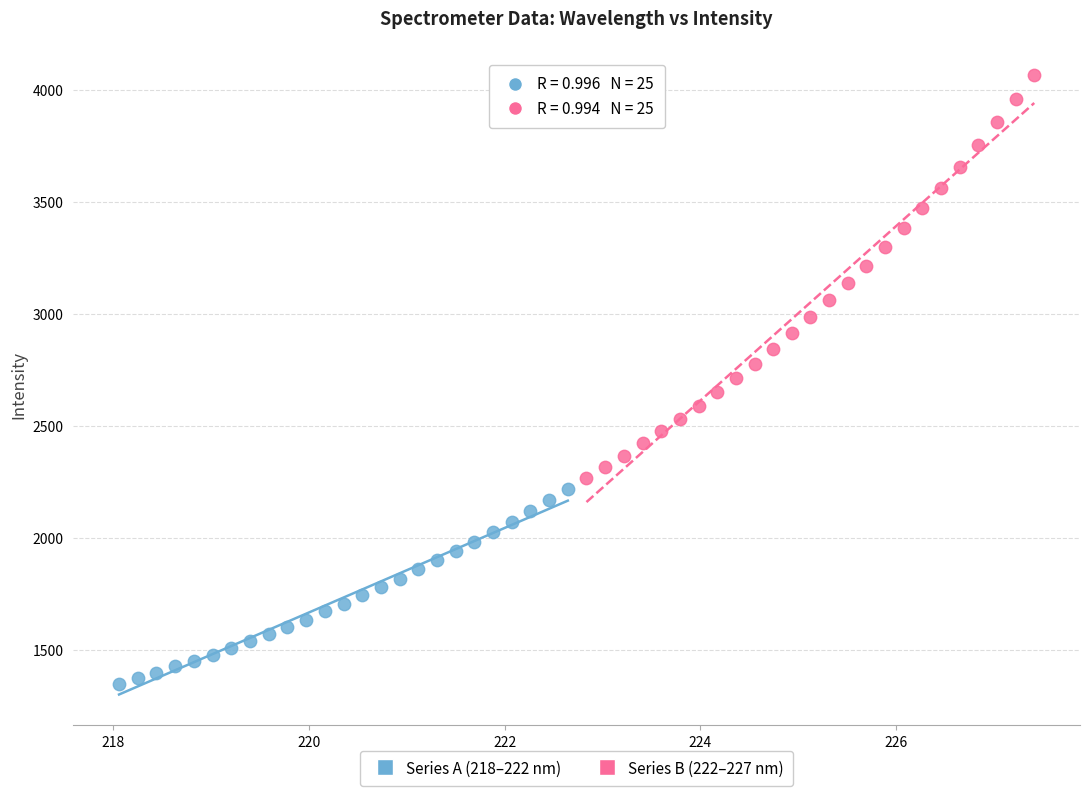

Which series has the widest spread of Y values?

Series B (222–227 nm)